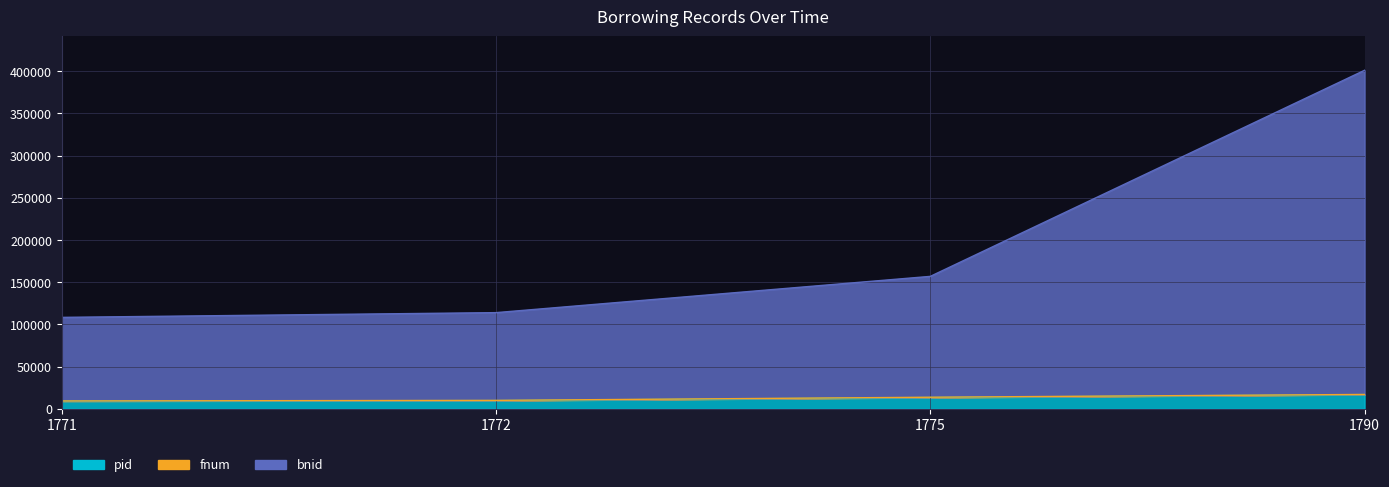

Which category has the highest value in the pid series?

1790